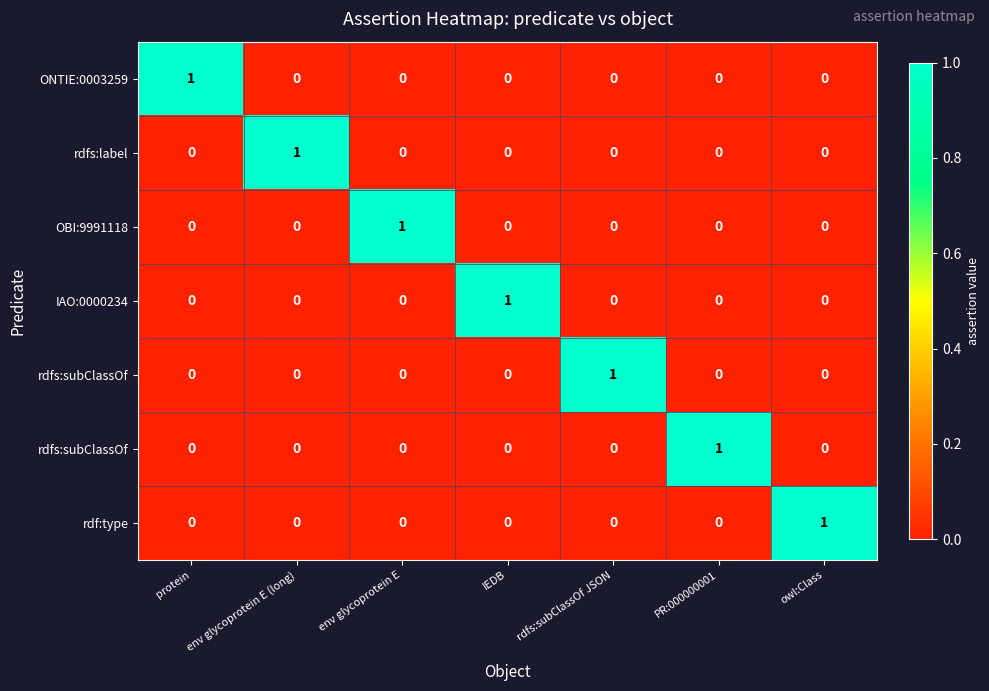

What is the maximum value shown in the chart?

1